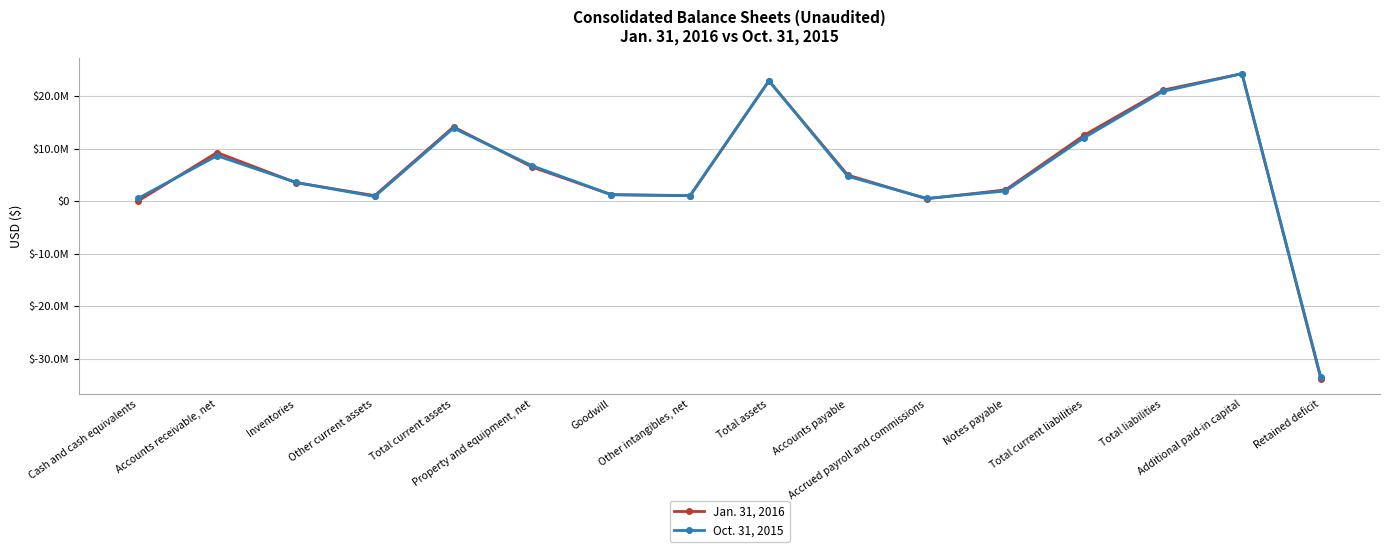

Which series changed the most between Cash and cash equivalents and Total assets?

Jan. 31, 2016